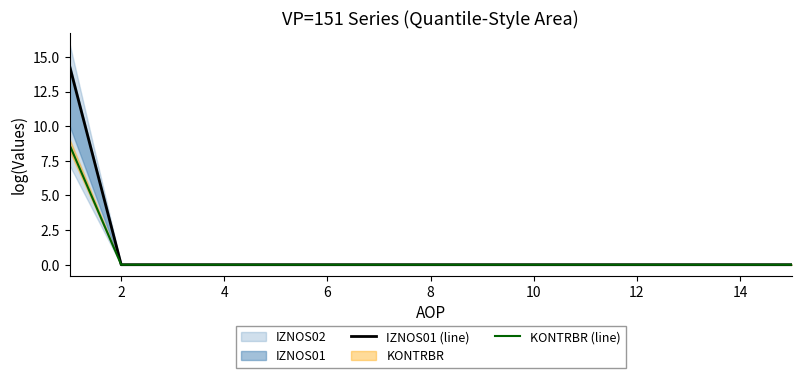

Which series has the widest spread of values?

IZNOS01 (line)